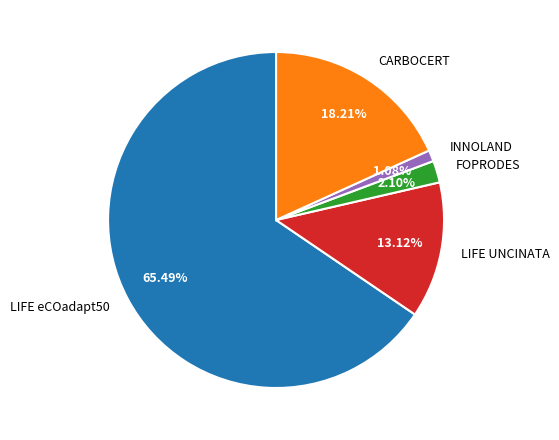

Is LIFE eCOadapt50 the majority of the pie?

Yes